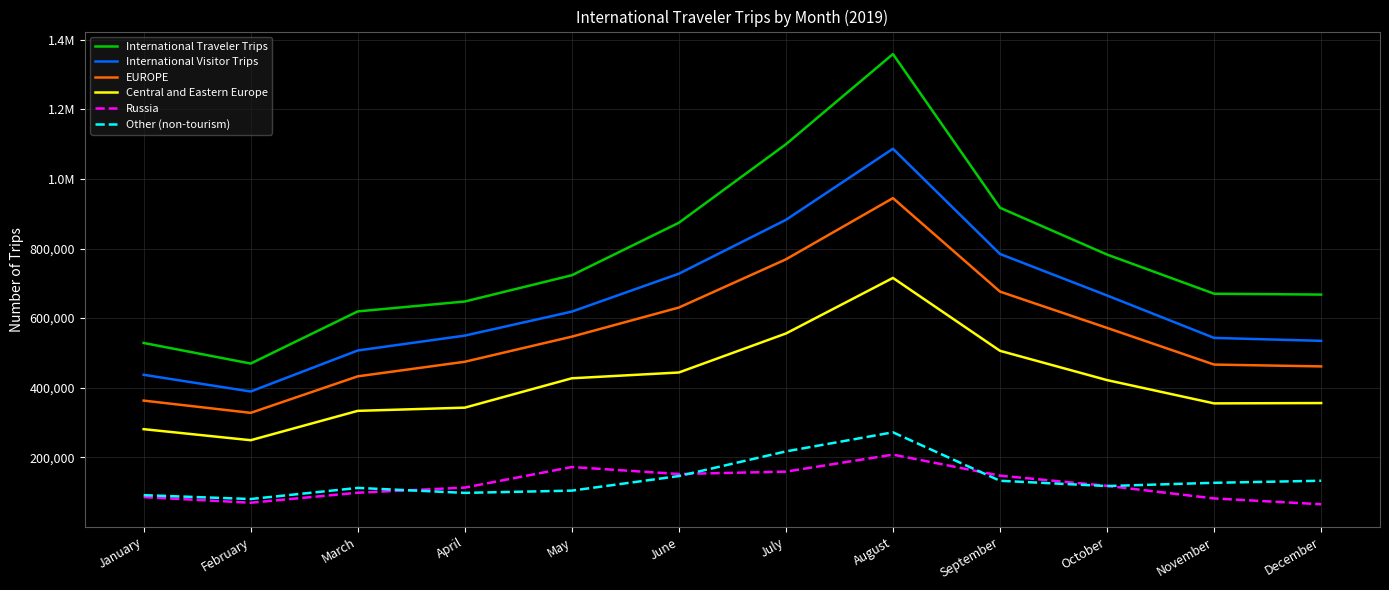

What is the difference between the second highest and second lowest values in the International Visitor Trips series?

445113